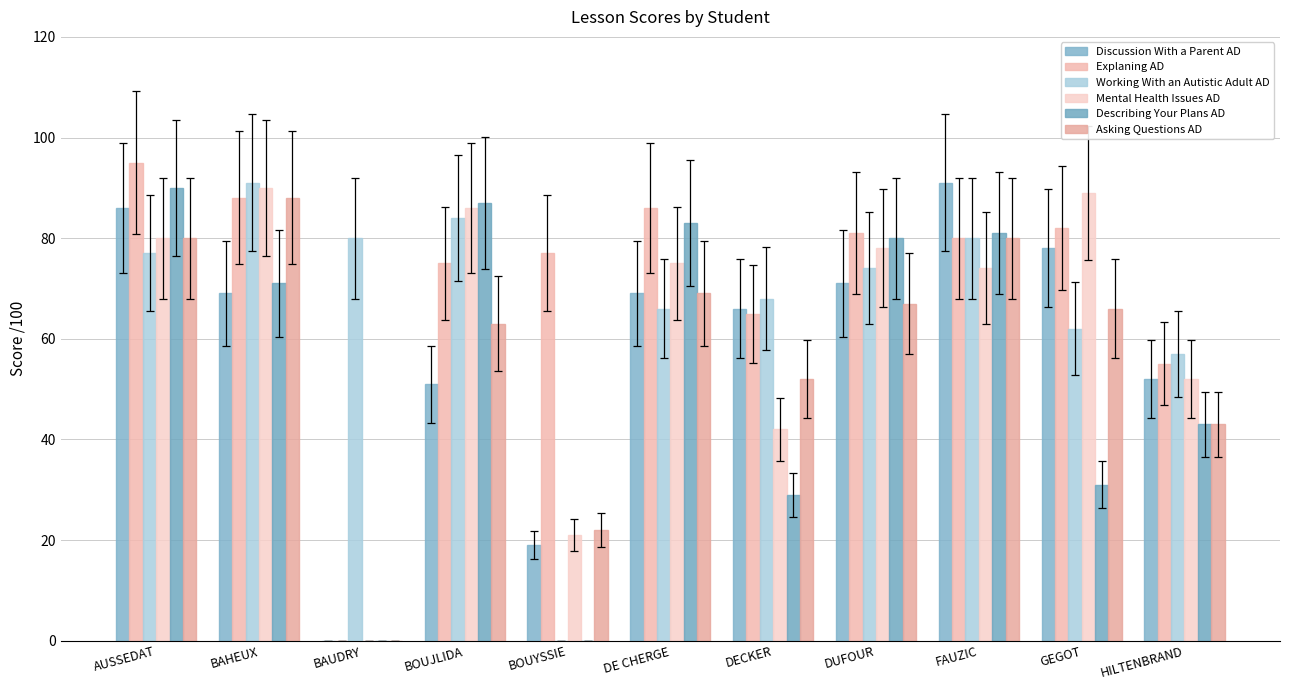

True or false: Asking Questions AD has a value of 118 at BAHEUX.

False